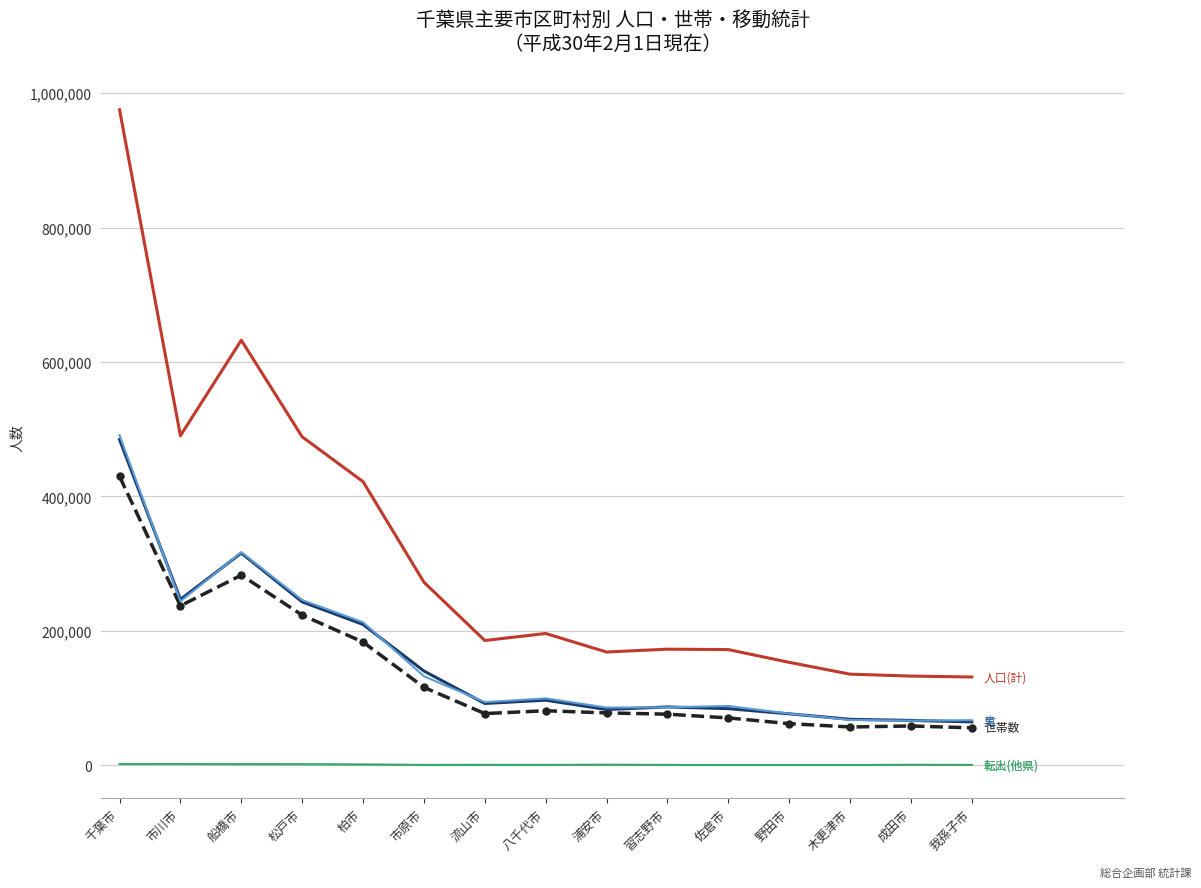

At which category is the sum across all series the highest?

千葉市